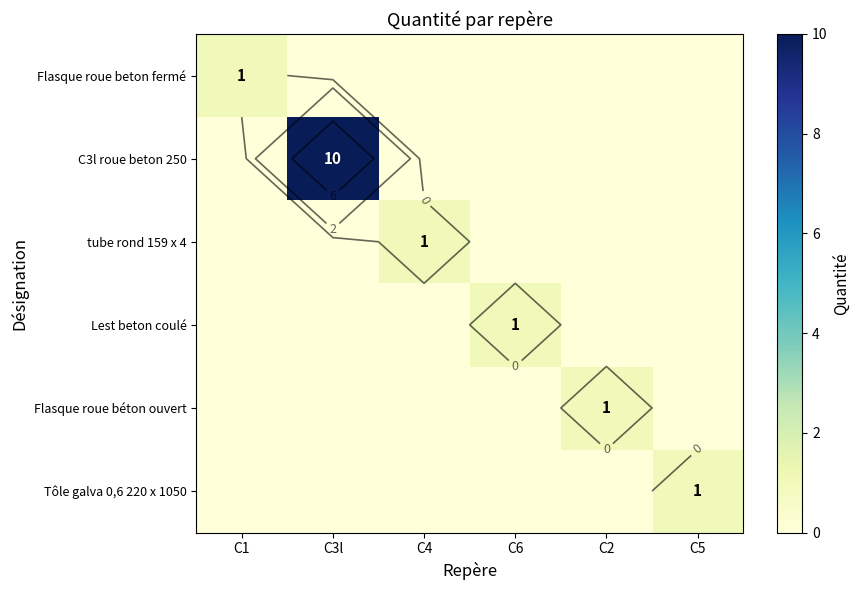

What is the difference between the maximum and minimum values in the C3l roue beton 250 series?

10